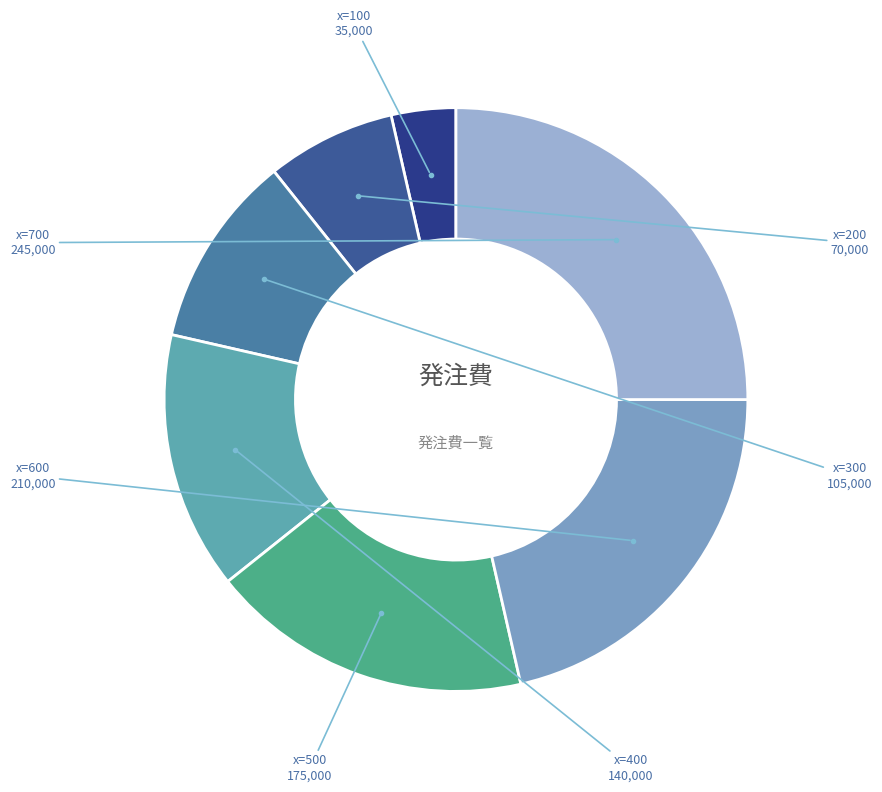

Which slice is the largest?

700